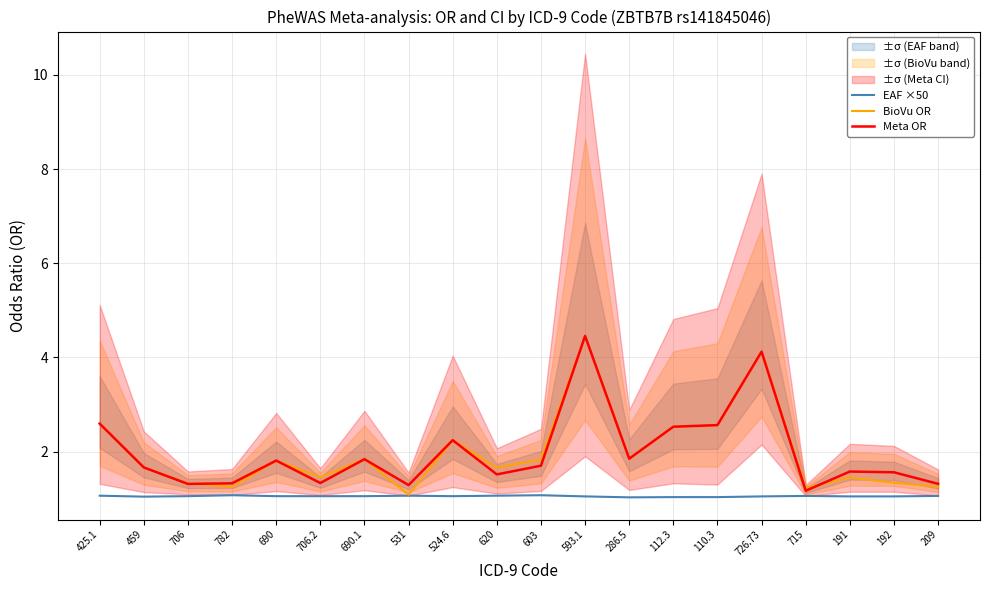

Rank the categories by Meta OR value from lowest to highest.

715, 531, 706, 209, 782, 706.2, 620, 192, 191, 459, 603, 690, 690.1, 286.5, 524.6, 112.3, 110.3, 425.1, 726.73, 593.1